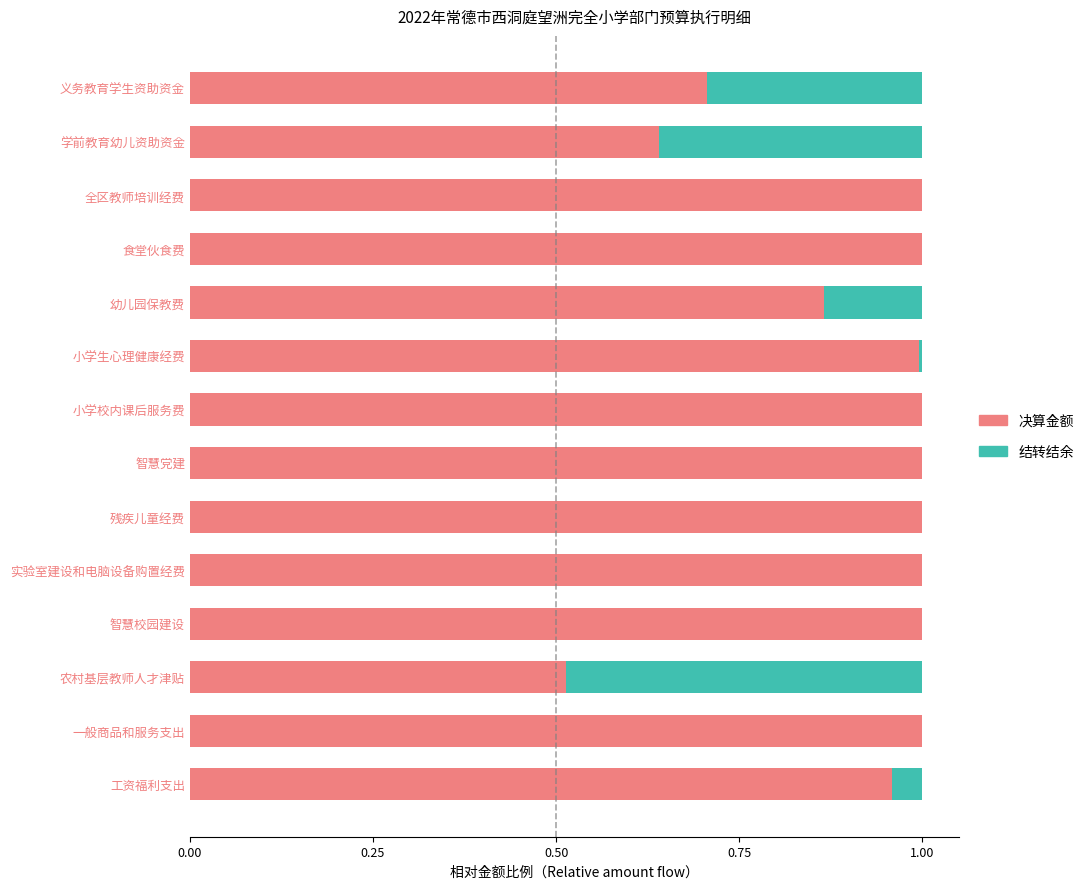

True or false: 决算金额 has a value of 0.4 at 残疾儿童经费.

False